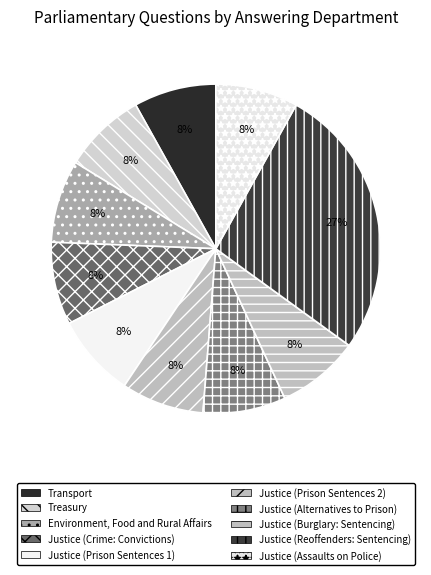

True or false: Justice (Burglary: Sentencing) accounts for 1% of the total.

False